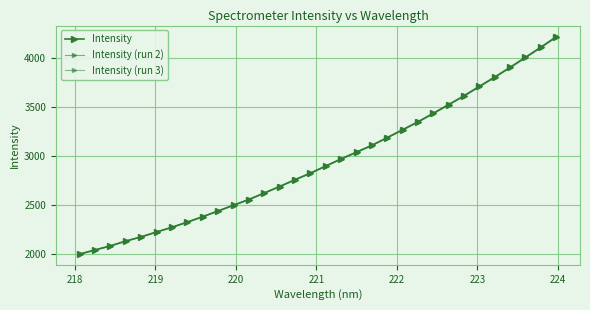

Which series has the largest total across all categories?

Intensity (run 2)